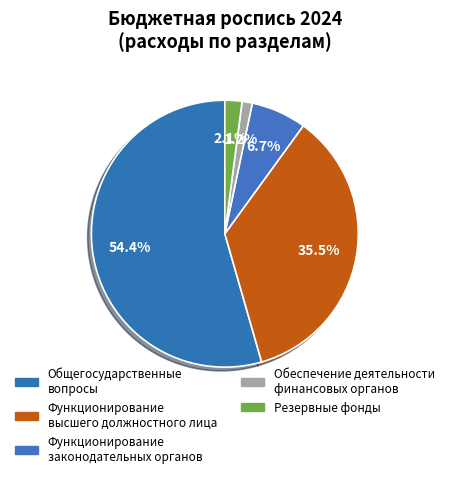

Which slice is the smallest?

Обеспечение деятельности финансовых органов